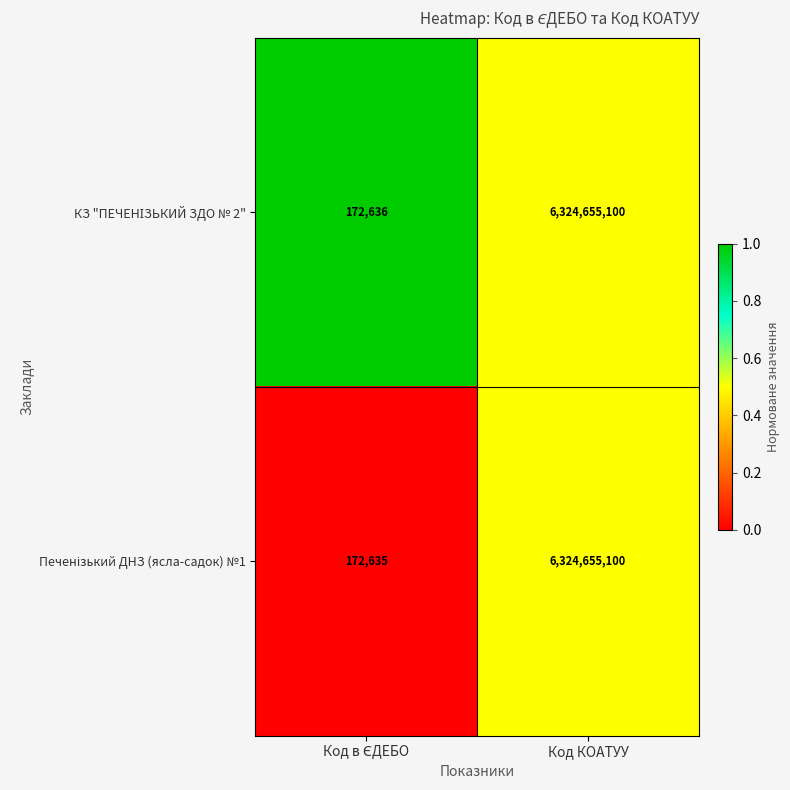

What is the minimum value shown in the chart?

172635